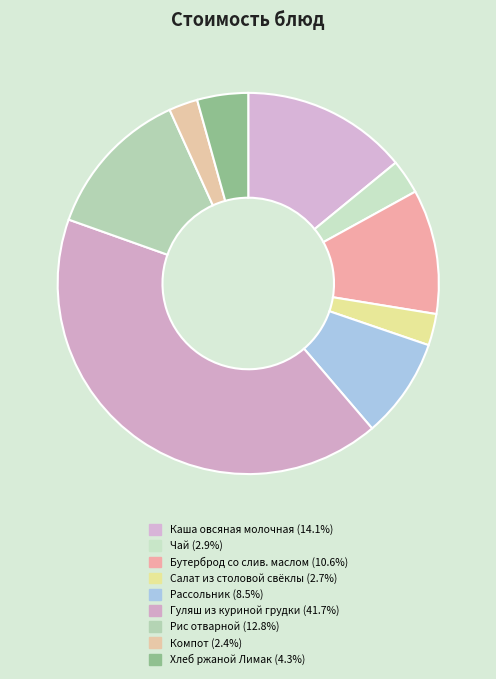

Combined, do Чай and Бутерброд со слив. маслом account for over 50%?

No